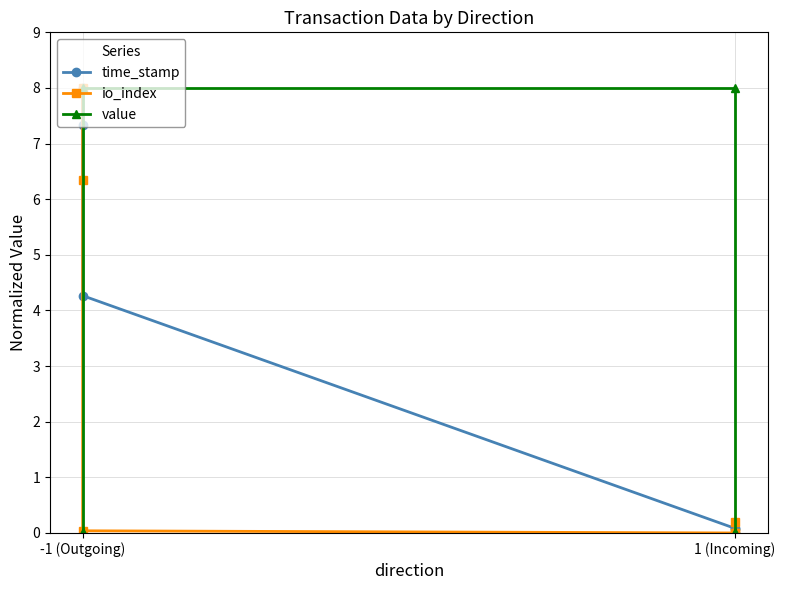

Is it true that value equals 0.0 at -1 (Outgoing)?

True